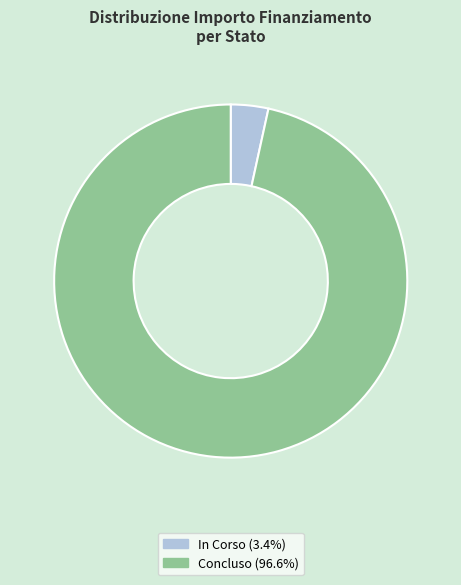

Does any single category account for the majority?

Yes